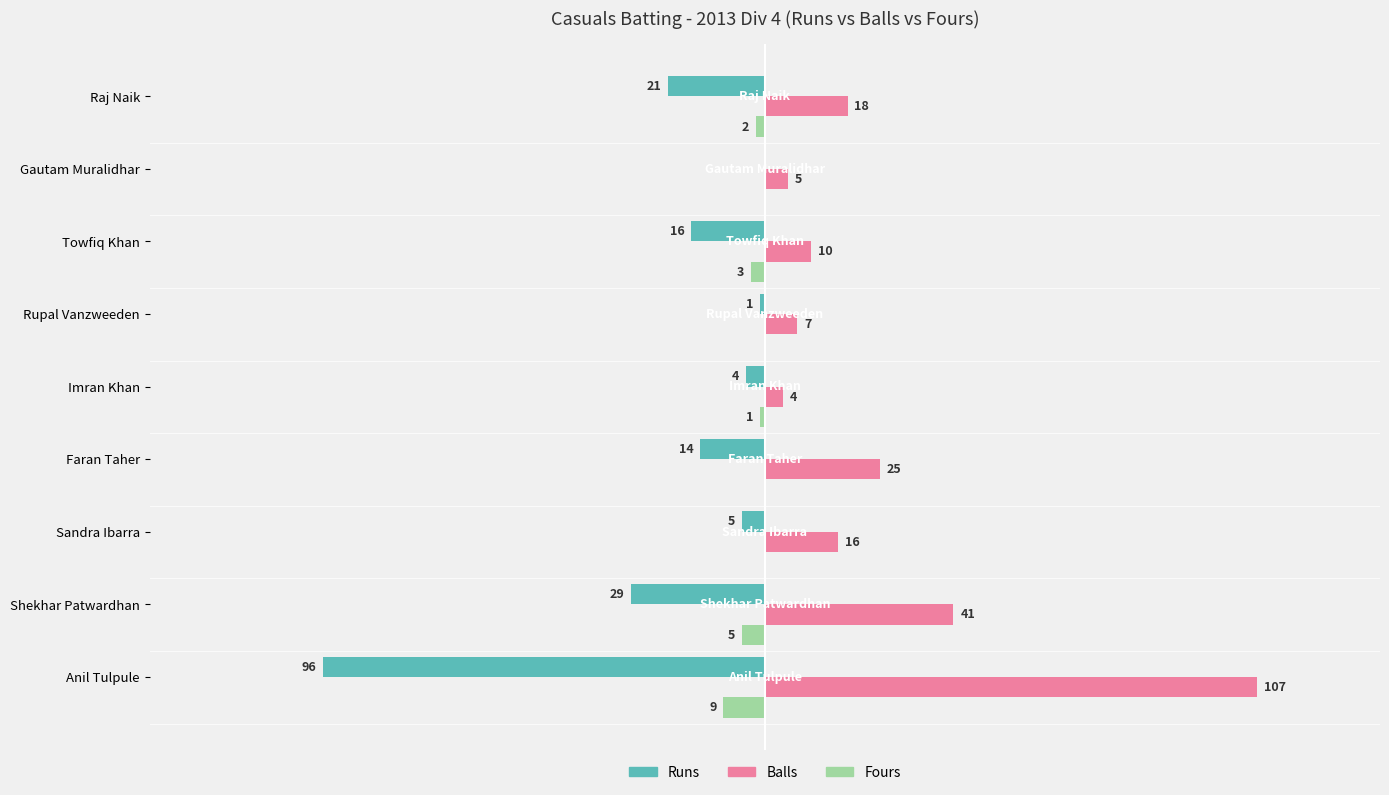

Which series has the largest total across all categories?

Balls